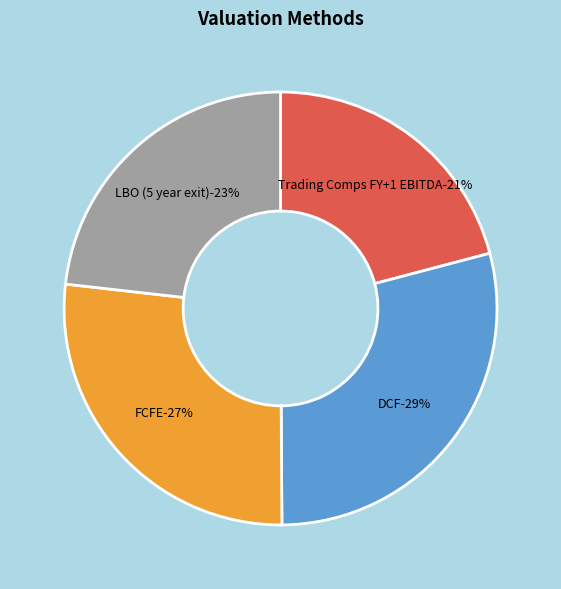

How many segments does this pie chart have?

4